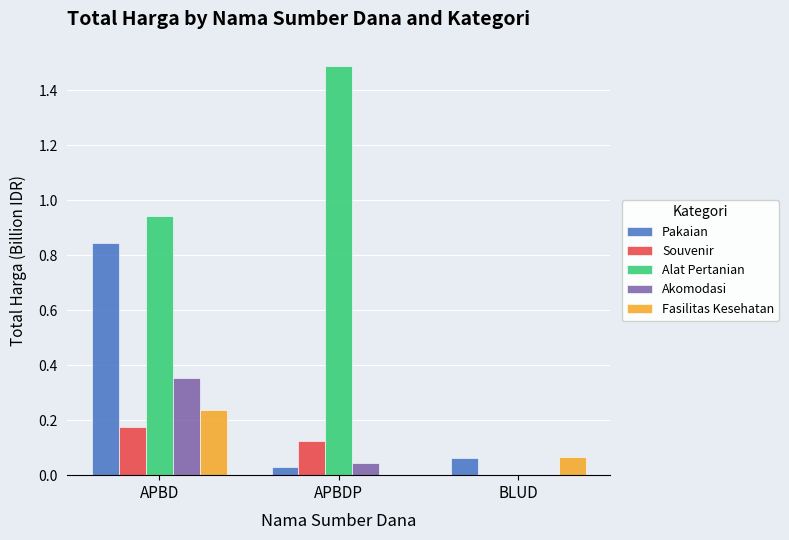

The Akomodasi series shows 0.2 at BLUD. True or false?

False